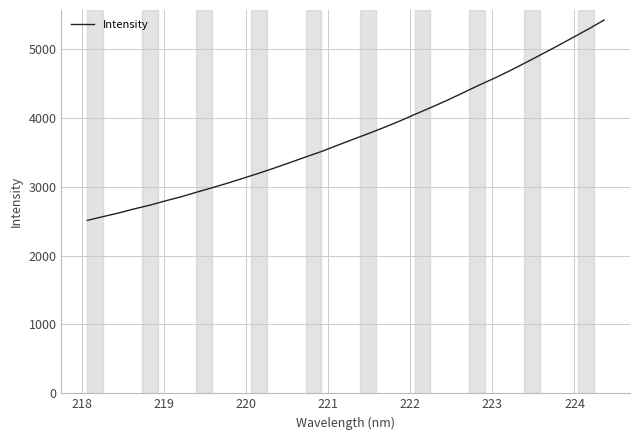

What is the difference between the maximum and minimum values?

2910.2